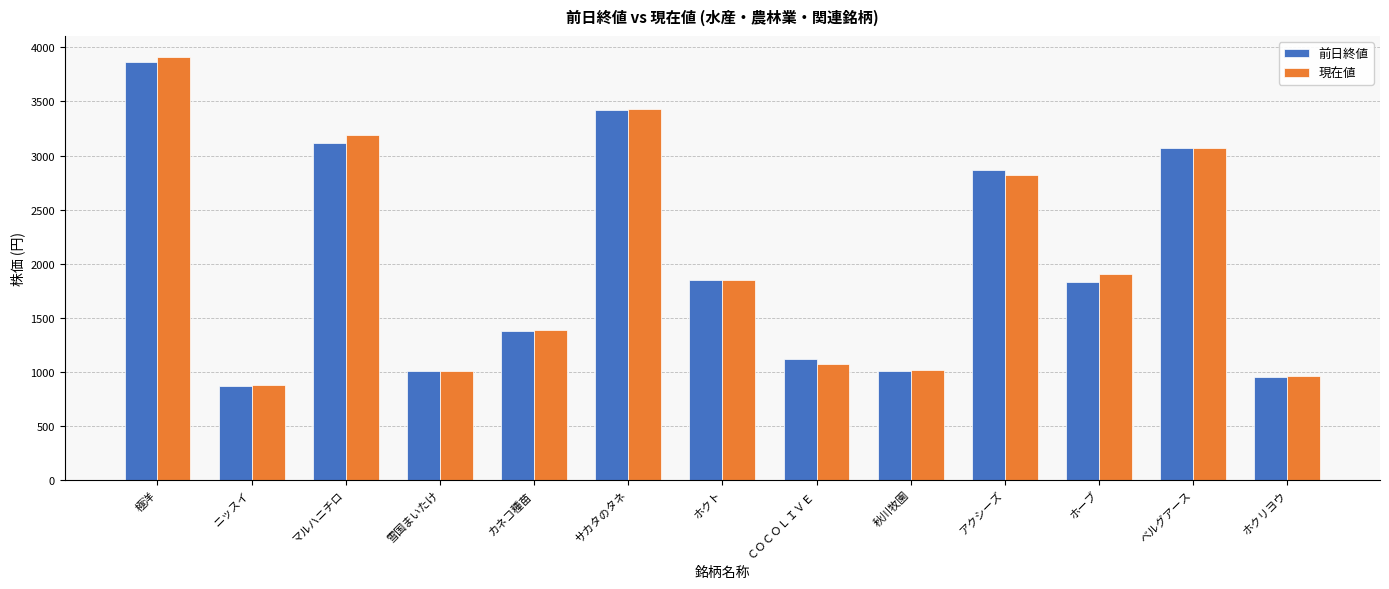

How many data points does each series have?

13